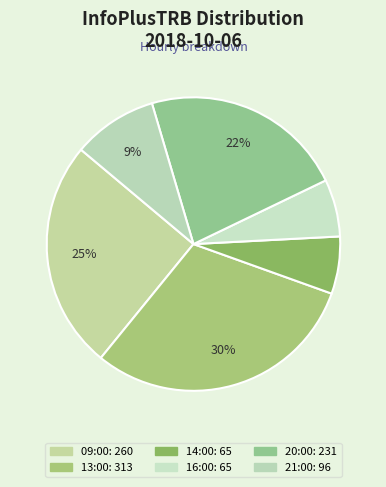

To the nearest percent, what percentage of the pie is 09:00?

25%